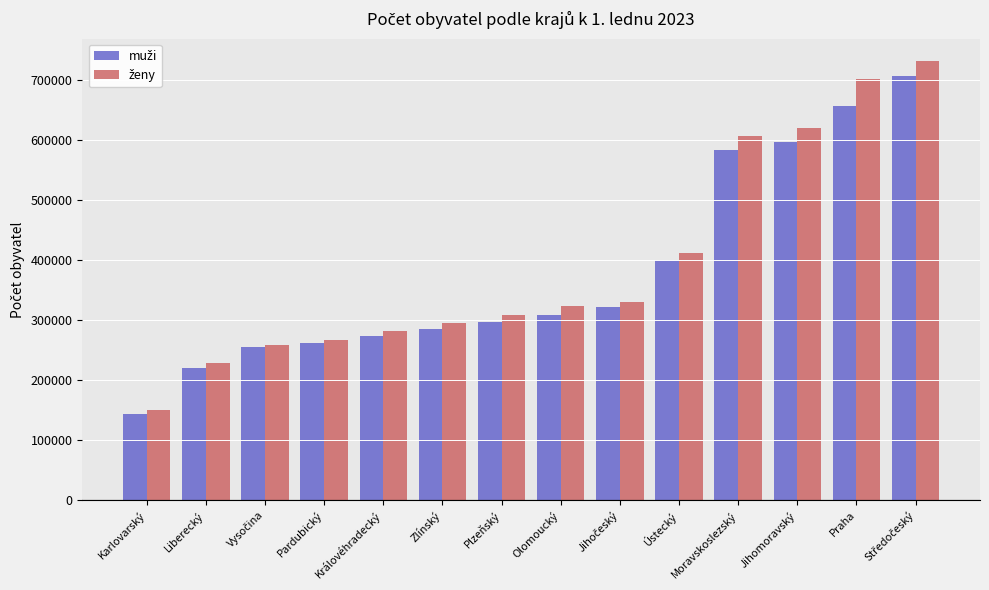

What is the spread (max minus min) of values at Pardubický?

6181